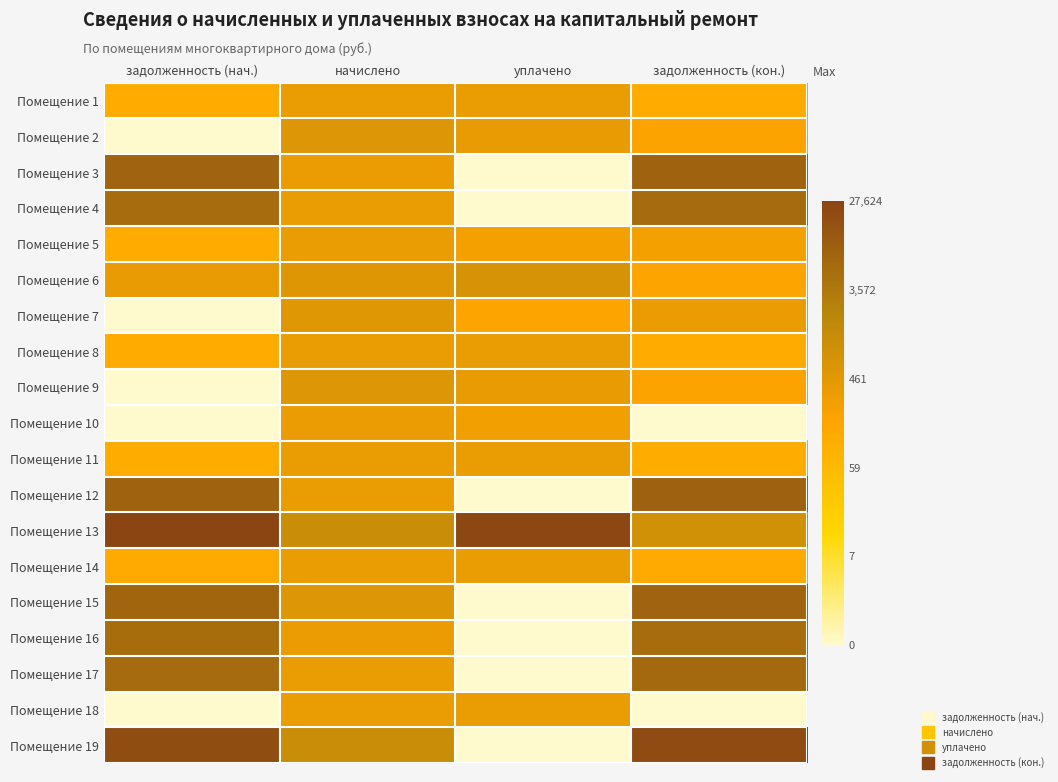

Reading left to right, extract all data points from this chart.

Помещение 1: задолженность (нач.)=4.8	начислено=5.9	уплачено=5.9	задолженность (кон.)=4.8
Помещение 2: задолженность (нач.)=0.0	начислено=6.3	уплачено=5.9	задолженность (кон.)=5.2
Помещение 3: задолженность (нач.)=9.0	начислено=5.8	уплачено=0.0	задолженность (кон.)=9.1
Помещение 4: задолженность (нач.)=8.6	начислено=5.8	уплачено=0.0	задолженность (кон.)=8.7
Помещение 5: задолженность (нач.)=4.8	начислено=5.9	уплачено=5.5	задолженность (кон.)=5.4
Помещение 6: задолженность (нач.)=5.9	начислено=6.3	уплачено=6.6	задолженность (кон.)=5.2
Помещение 7: задолженность (нач.)=0.0	начислено=6.2	уплачено=5.1	задолженность (кон.)=5.8
Помещение 8: задолженность (нач.)=4.8	начислено=5.9	уплачено=5.9	задолженность (кон.)=4.8
Помещение 9: задолженность (нач.)=0.0	начислено=6.3	уплачено=5.9	задолженность (кон.)=5.2
Помещение 10: задолженность (нач.)=0.0	начислено=5.8	уплачено=5.6	задолженность (кон.)=0.0
Помещение 11: задолженность (нач.)=4.8	начислено=5.8	уплачено=5.8	задолженность (кон.)=4.7
Помещение 12: задолженность (нач.)=9.1	начислено=5.9	уплачено=0.0	задолженность (кон.)=9.1
Помещение 13: задолженность (нач.)=10.2	начислено=7.0	уплачено=10.1	задолженность (кон.)=6.7
Помещение 14: задолженность (нач.)=4.8	начислено=5.9	уплачено=5.8	задолженность (кон.)=4.9
Помещение 15: задолженность (нач.)=8.9	начислено=6.3	уплачено=0.0	задолженность (кон.)=9.0
Помещение 16: задолженность (нач.)=8.6	начислено=5.8	уплачено=0.0	задолженность (кон.)=8.7
Помещение 17: задолженность (нач.)=8.7	начислено=5.8	уплачено=0.0	задолженность (кон.)=8.8
Помещение 18: задолженность (нач.)=0.0	начислено=5.9	уплачено=5.9	задолженность (кон.)=0.0
Помещение 19: задолженность (нач.)=9.9	начислено=7.0	уплачено=0.0	задолженность (кон.)=10.0